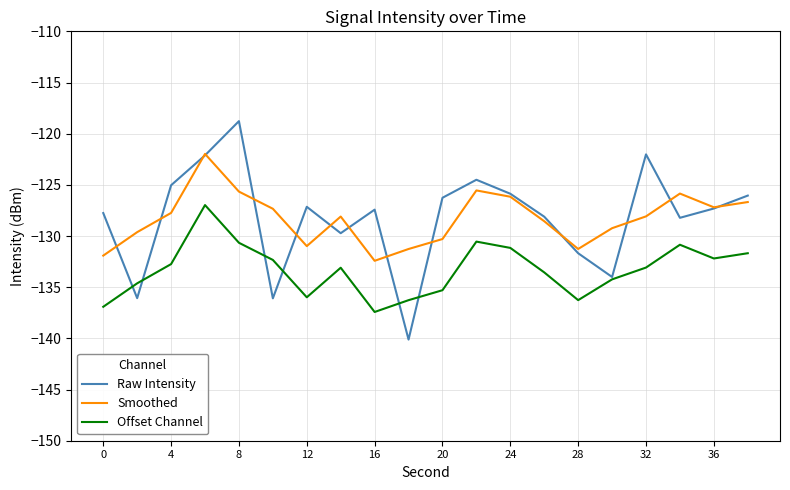

How many series are shown in this chart?

3